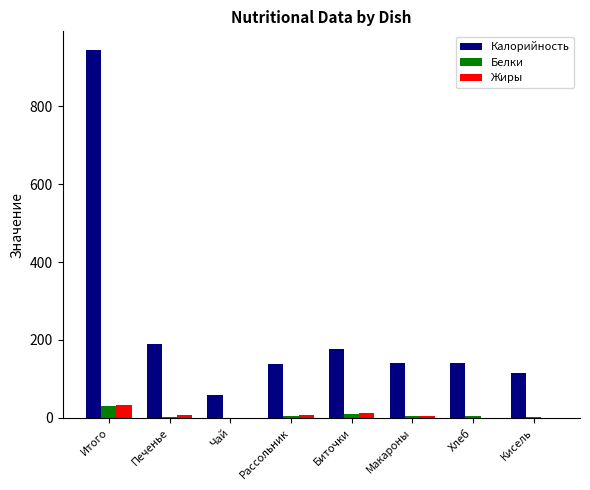

Which label corresponds to the largest value in the chart?

Итого